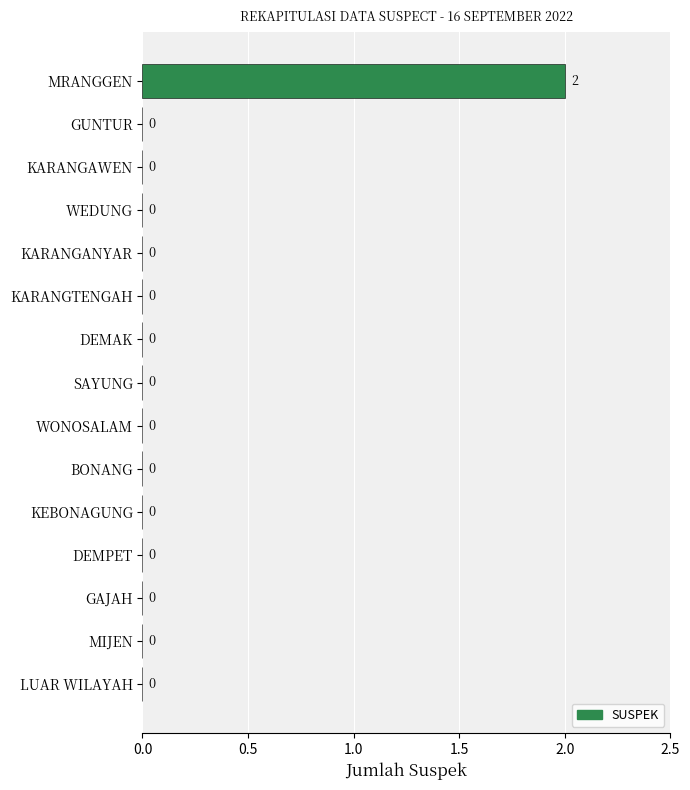

Which label corresponds to the largest value in the chart?

MRANGGEN